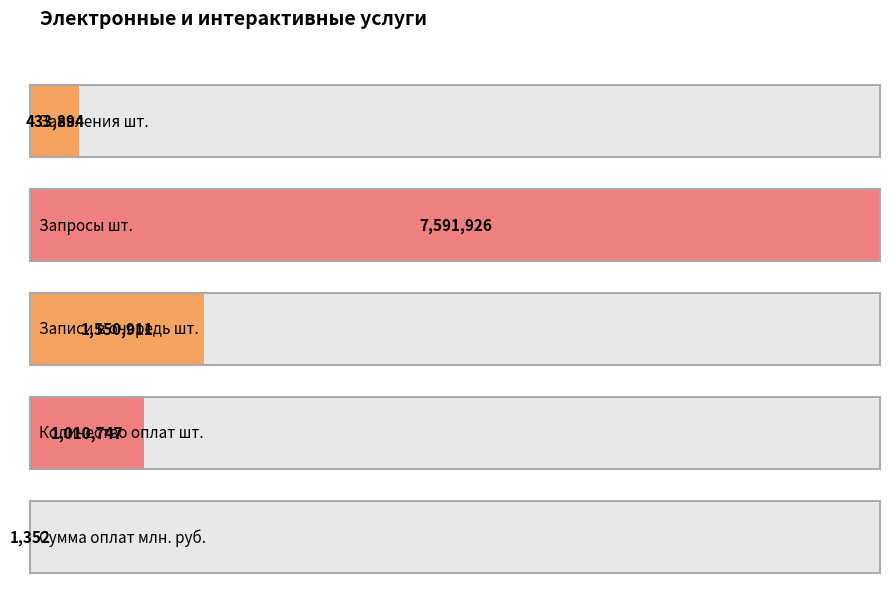

Which has a higher value, Сумма оплат млн. руб. or Запросы шт.?

Запросы шт.